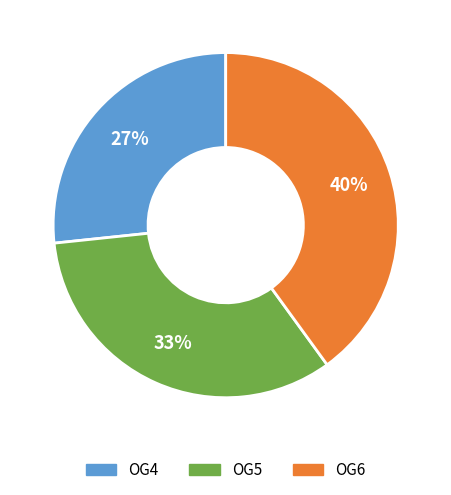

Does OG6 account for over 50% of the chart?

No